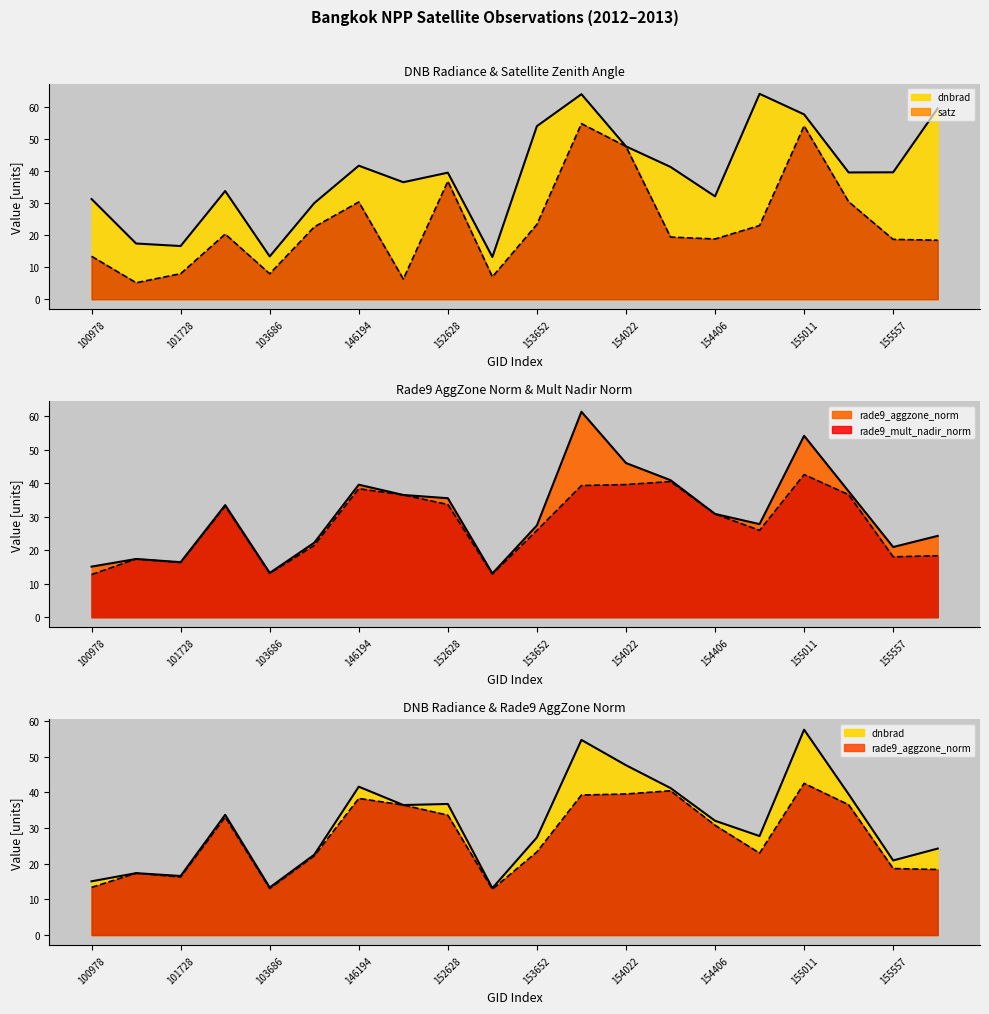

How many intersections are there between rade9_mult_nadir_norm and dnbrad?

1